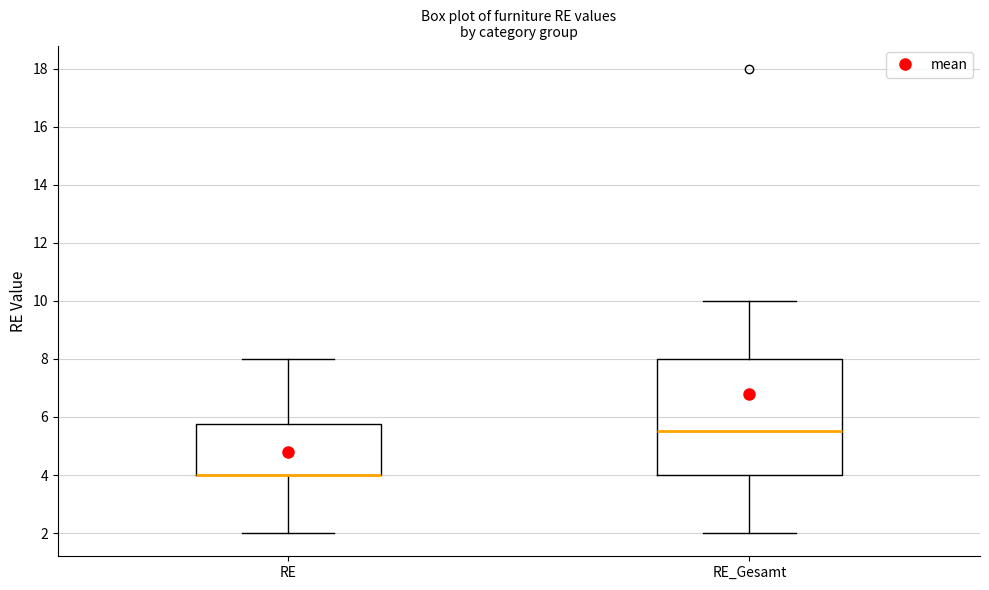

Reading left to right, transcribe this box plot: for each box, give where its median line is, the range the box spans, and where its two whiskers end, as read against the y-axis. The values are not printed on the chart, so give them approximately, as read against the axis.

RE: median 4.0 (drawn on the box's lower edge), box 4.0 to 5.8, whiskers 2.0 to 8.0
RE_Gesamt: median 5.6, box 4.0 to 8.0, whiskers 2.0 to 10.0